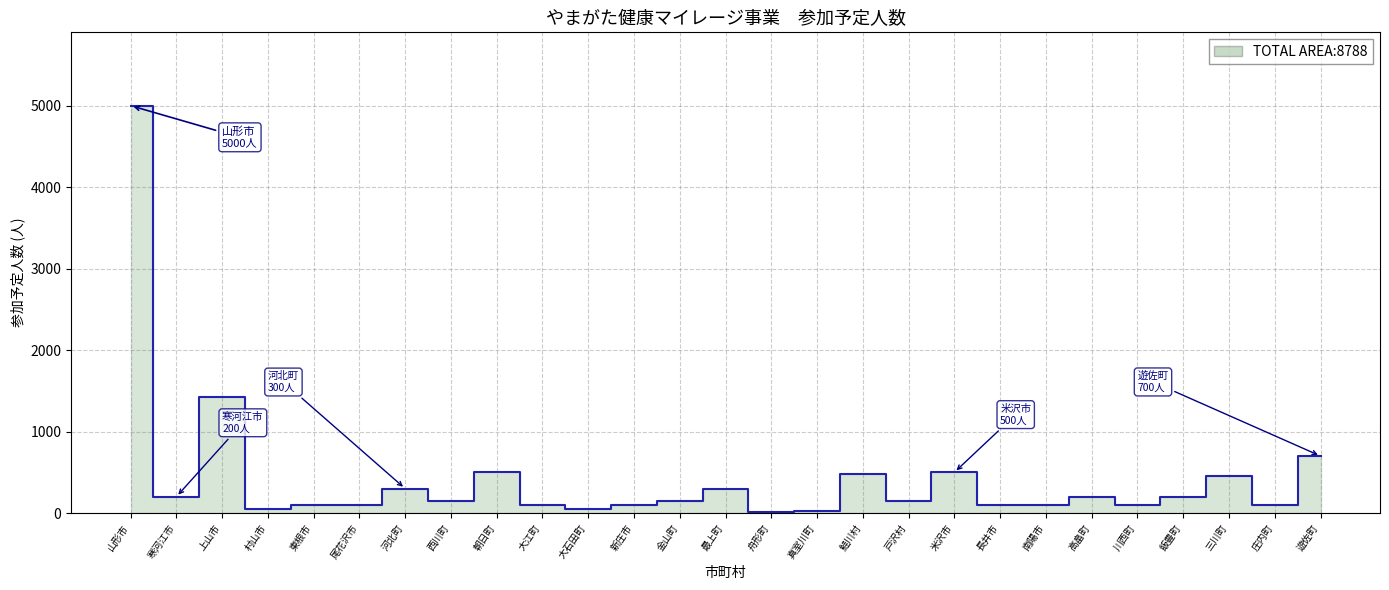

What is the minimum value shown in the chart?

10